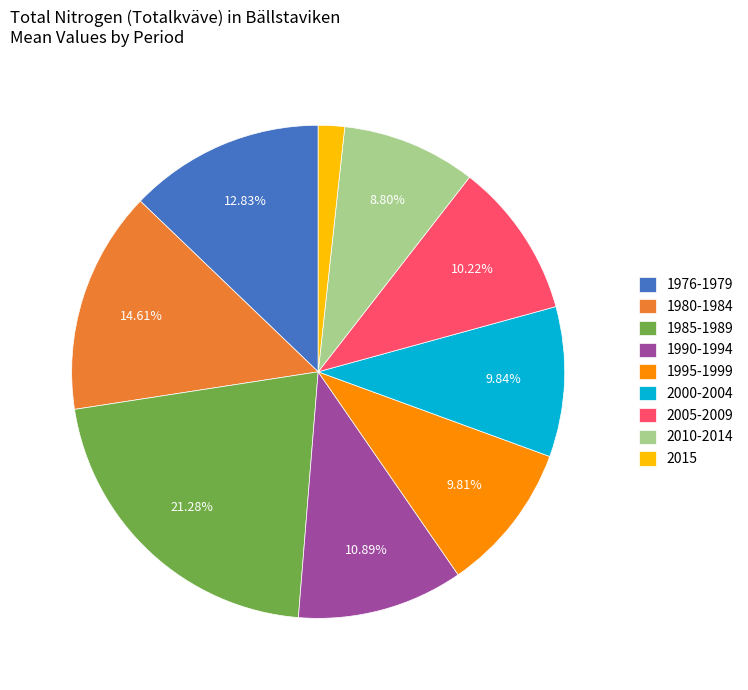

Does any single category account for the majority?

No